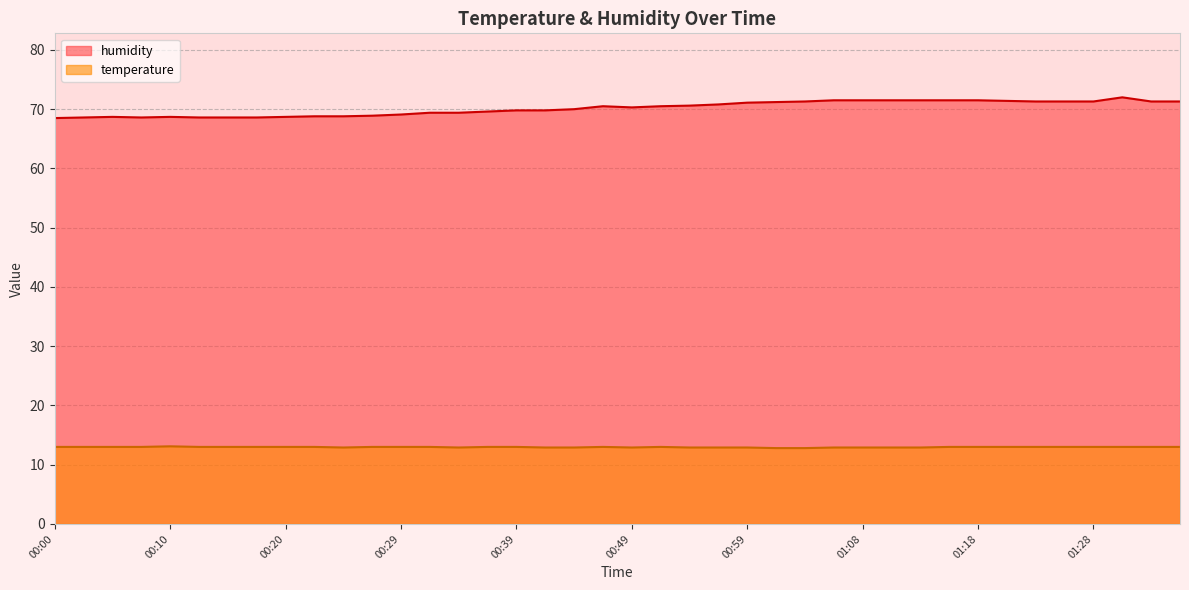

What is the value of the temperature point at the 7th from the left?

13.0